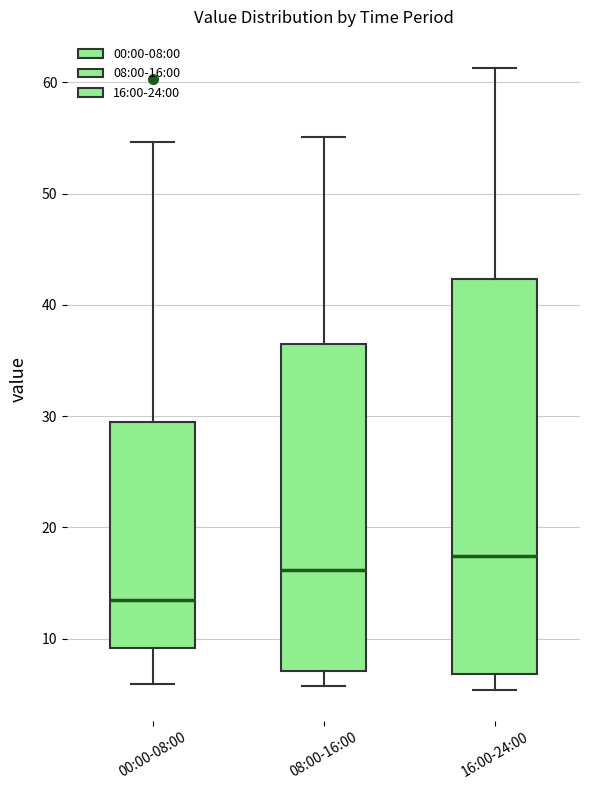

Reading left to right, transcribe this box plot: for each box, give where its median line is, the range the box spans, and where its two whiskers end, as read against the y-axis. The values are not printed on the chart, so give them approximately, as read against the axis.

00:00-08:00: median 14, box 9 to 29, whiskers 6 to 55
08:00-16:00: median 16, box 7 to 37, whiskers 6 to 55
16:00-24:00: median 17, box 7 to 42, whiskers 5 to 61